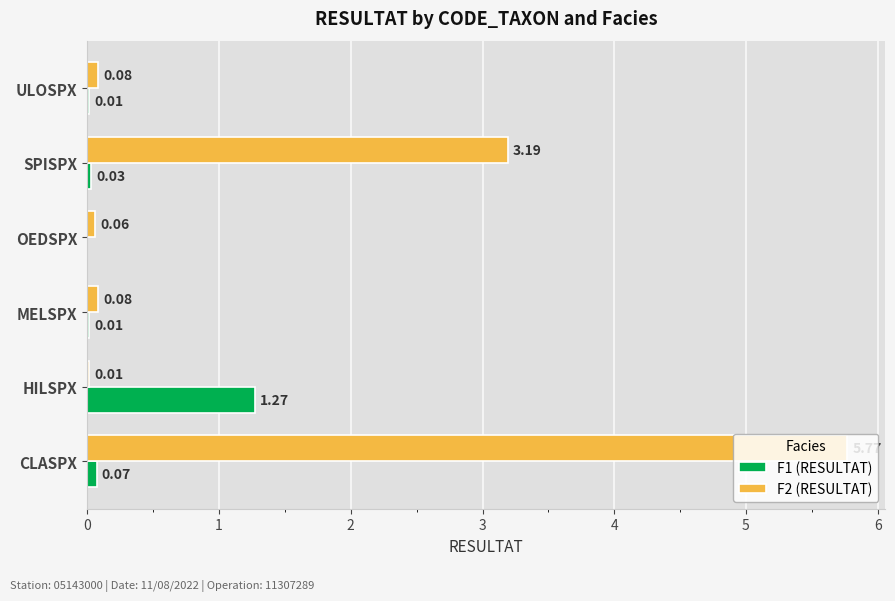

What is the average value of the F2 (RESULTAT) series?

1.5